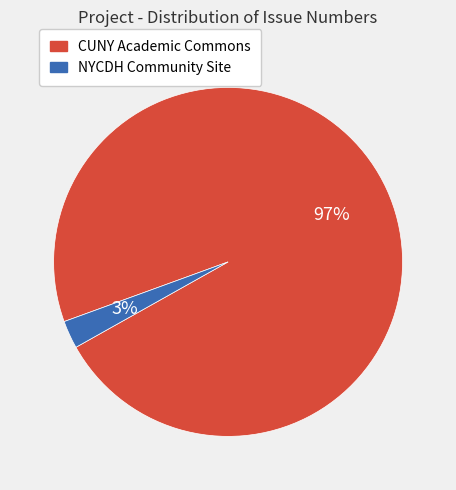

Count the number of slices in the pie.

2